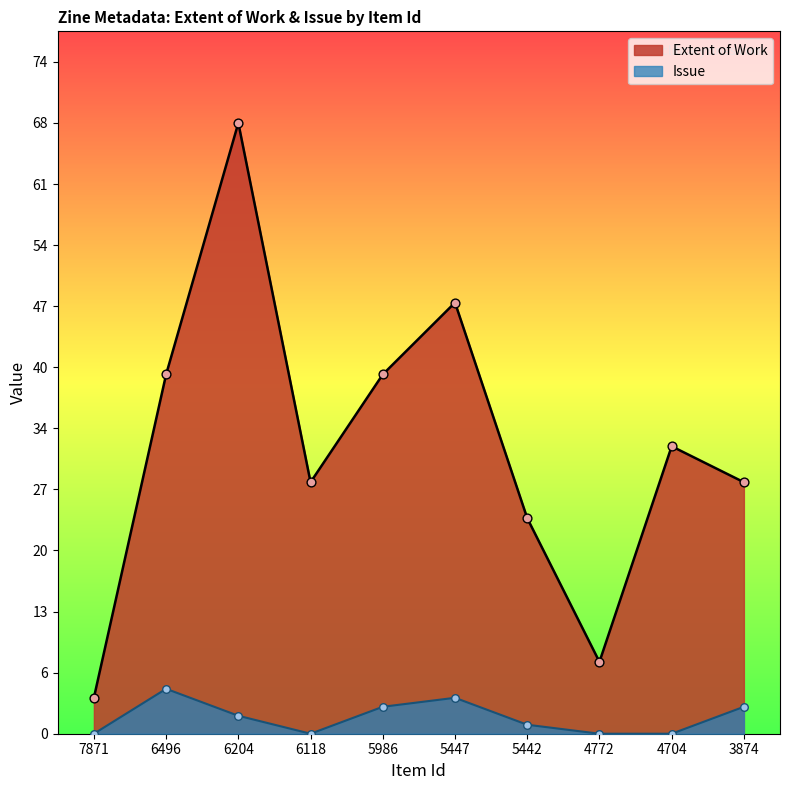

Which series reaches the maximum Y coordinate?

Extent of Work